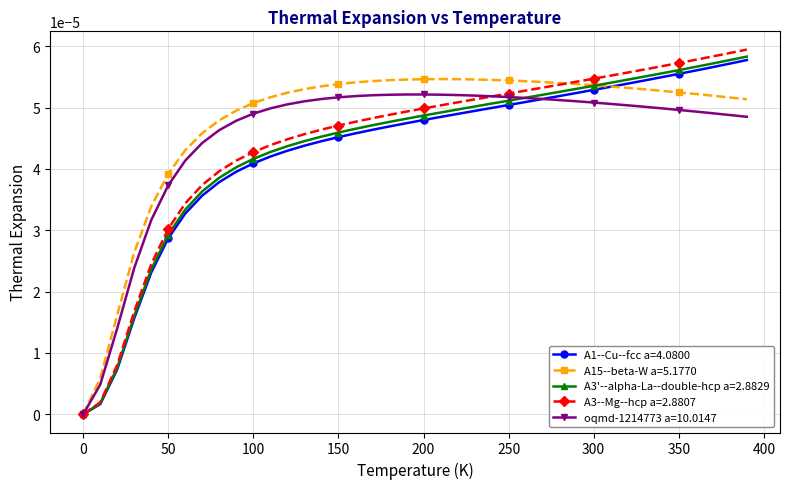

Which series has the largest range (max minus min)?

A3--Mg--hcp a=2.8807